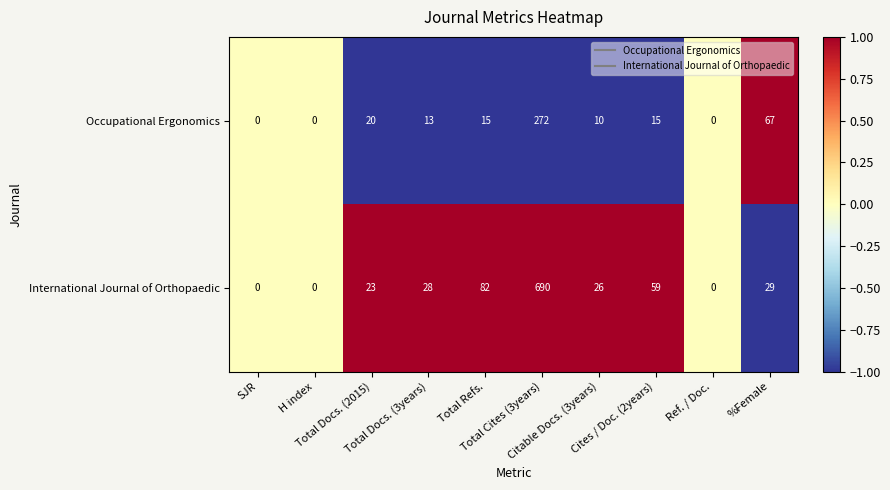

At which category is the sum across all series the highest?

Total Cites (3years)